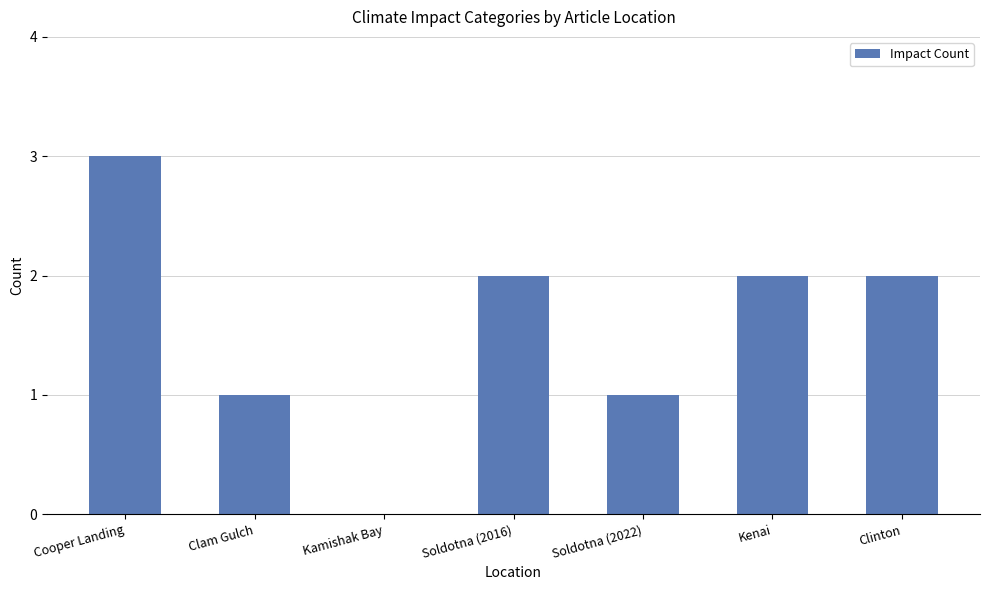

What is the maximum value shown in the chart?

3